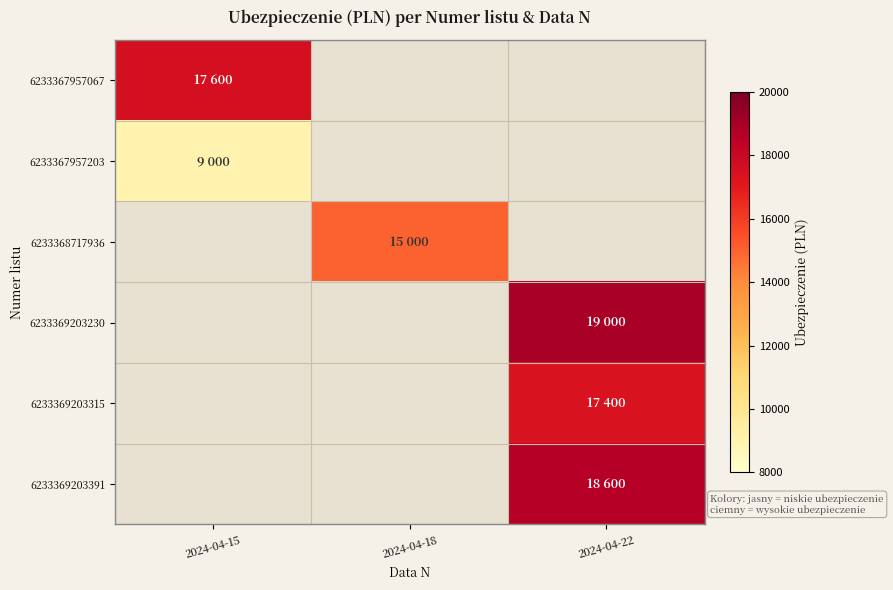

The 6233369203230 series shows 33216.8 at 2024-04-22. True or false?

False